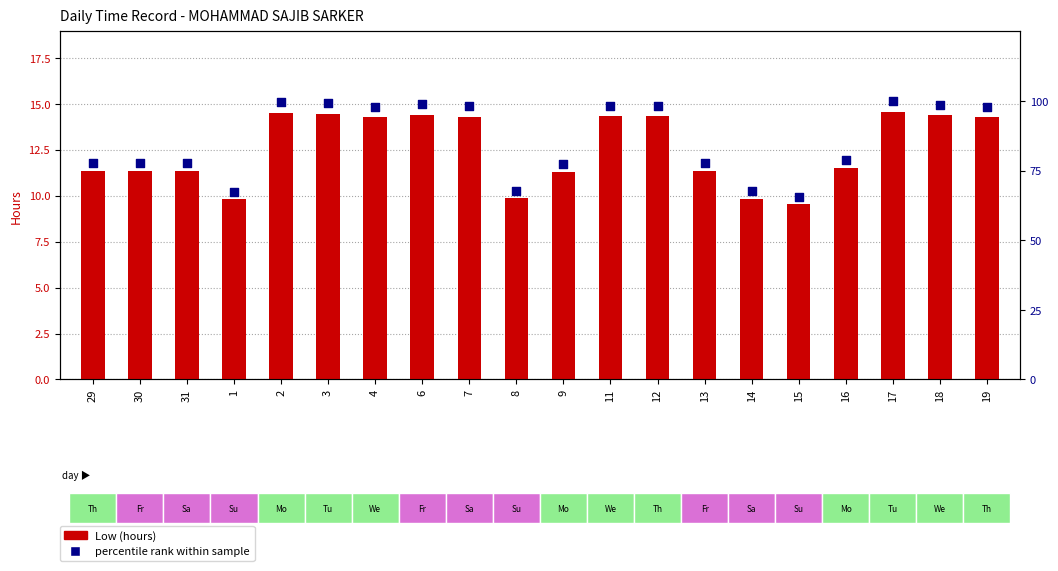

Which series has the largest Y range (max minus min)?

percentile rank within sample